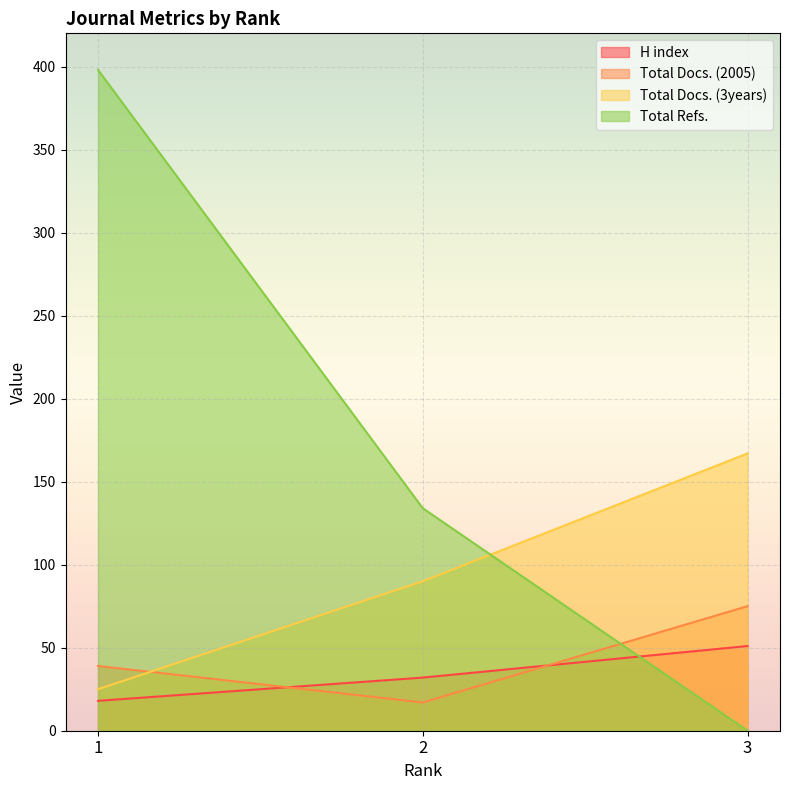

Is it true that Total Docs. (2005) equals 75 at 3?

True